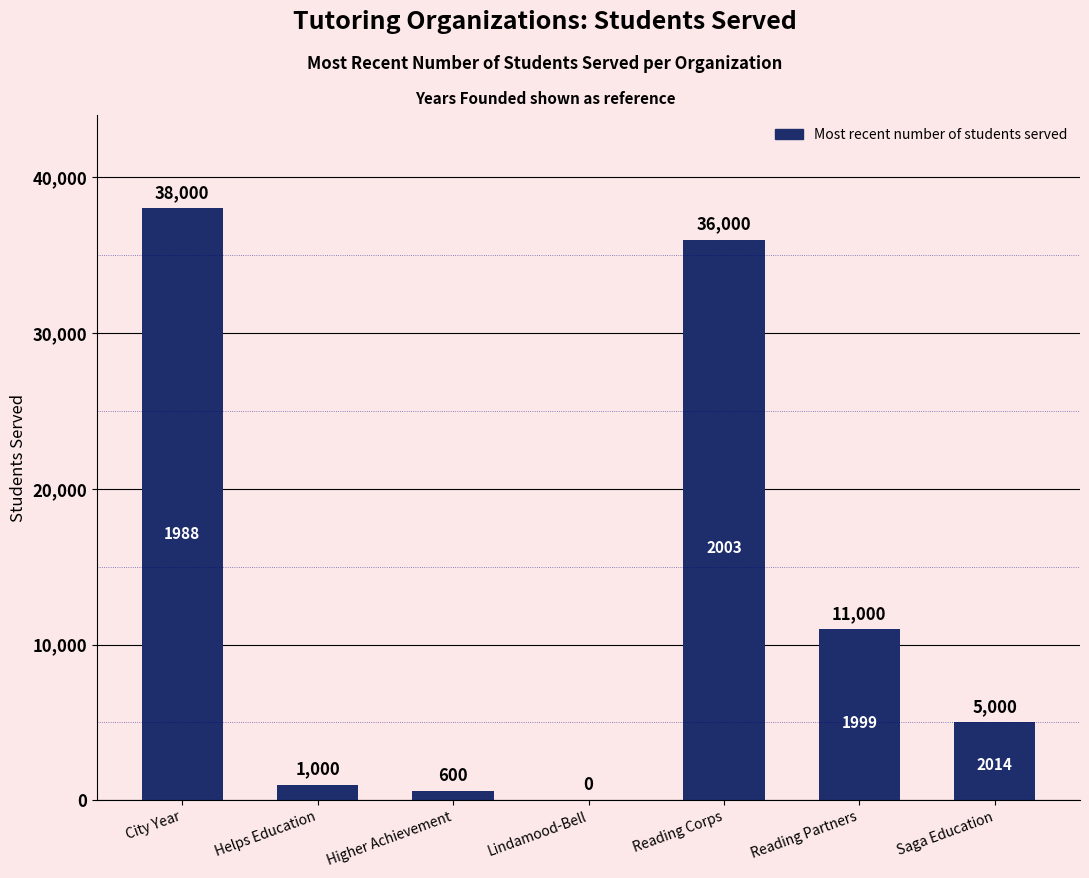

What is the maximum value shown in the chart?

38000